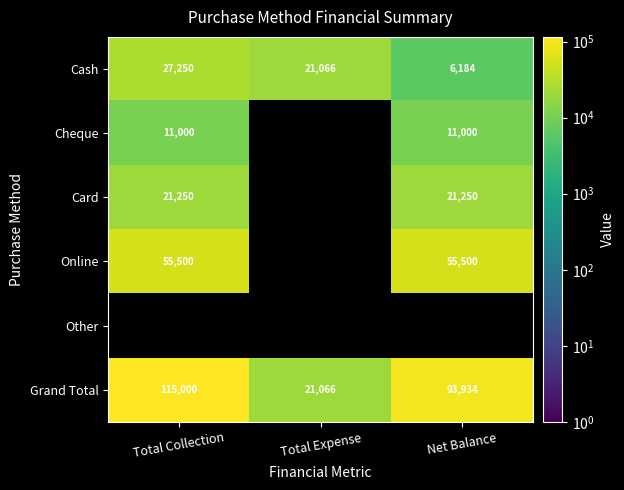

What is the sum of the Online values at Total Collection and Net Balance?

111000